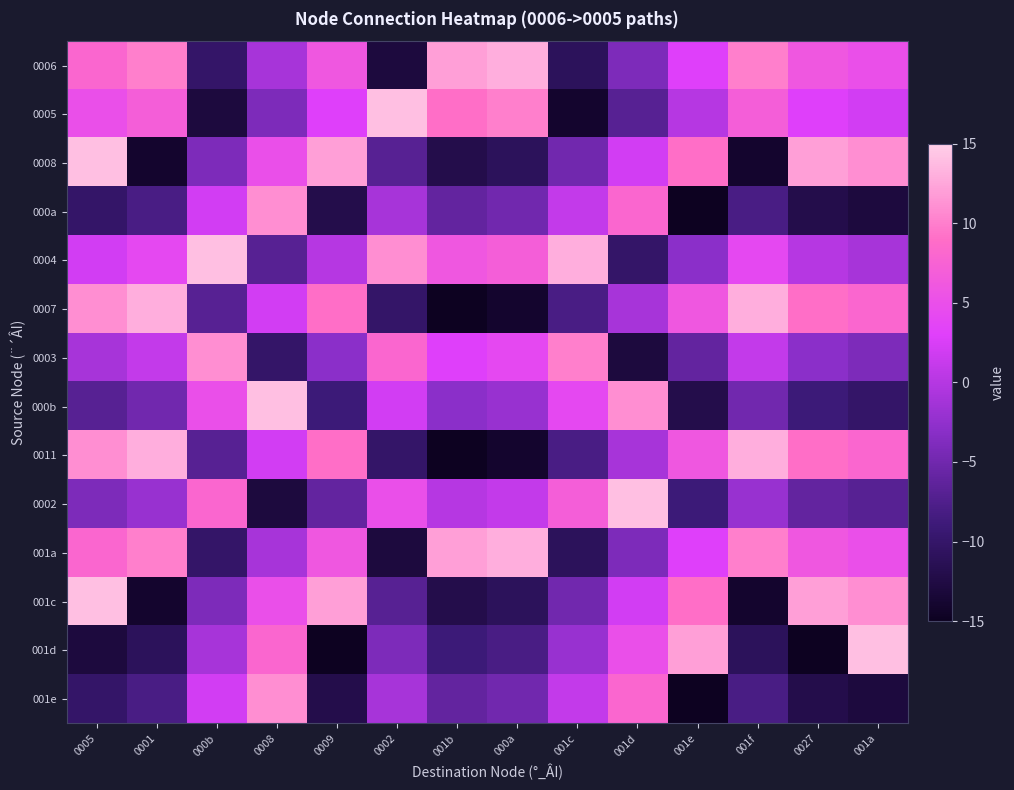

Rank the series at 001b from lowest to highest value.

0007, 0011, 0008, 001c, 001d, 000a, 001e, 000b, 0002, 0003, 0004, 0005, 0006, 001a